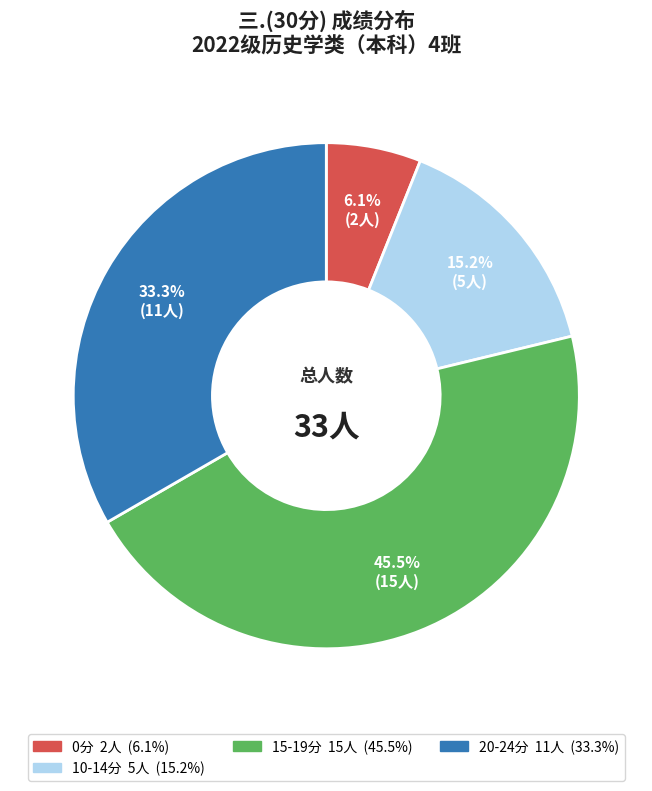

Is there a majority slice in this chart?

No